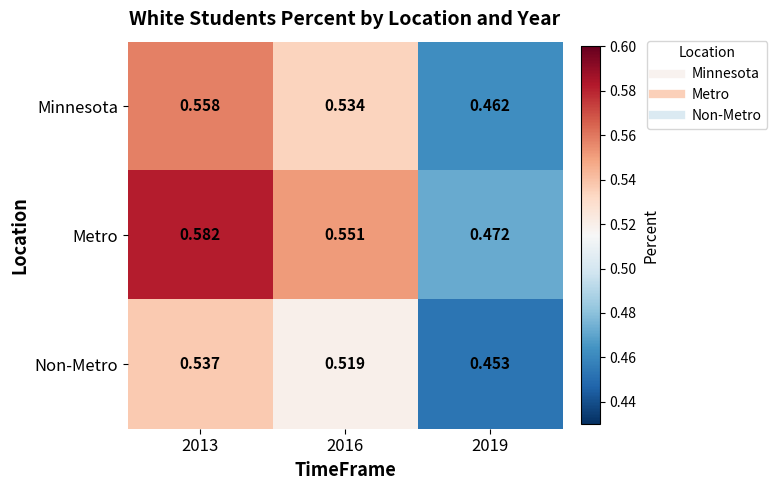

Is the value of Minnesota at 2019 greater than the value of Metro at 2016?

No